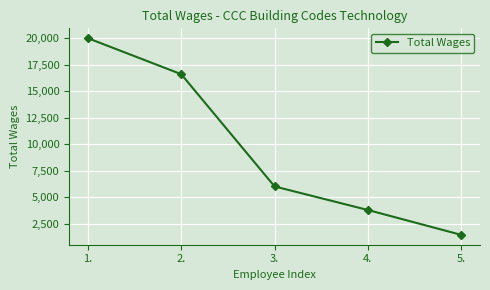

Which has a higher value, 4. or 1.?

1.